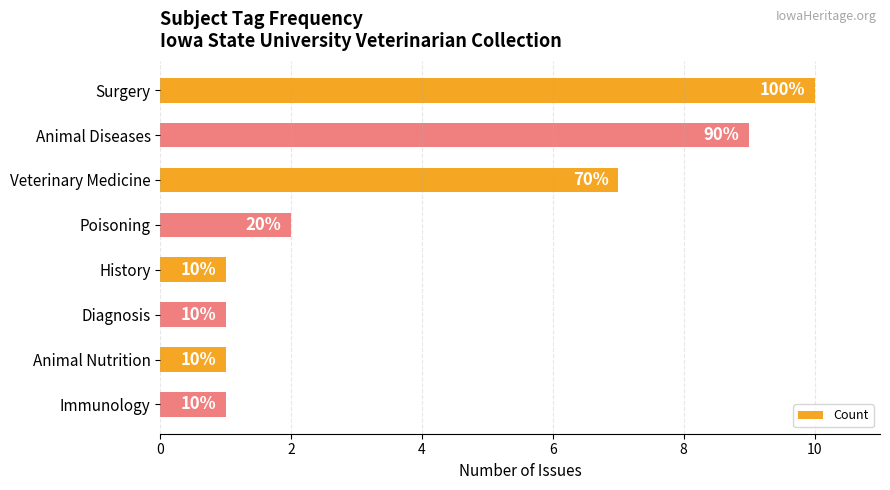

What is the change in value from Animal Diseases to History?

-8